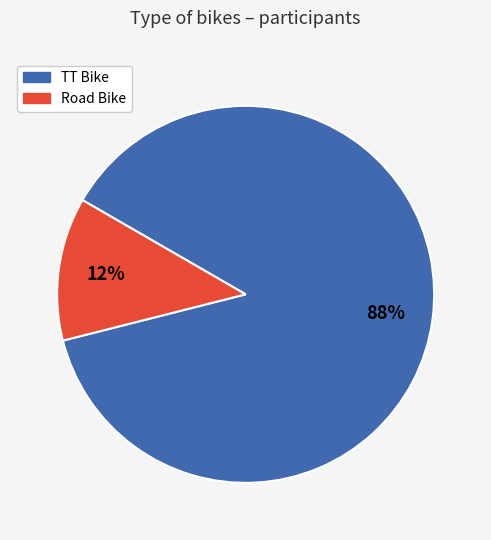

Is the sum of Road Bike and TT Bike greater than half?

Yes